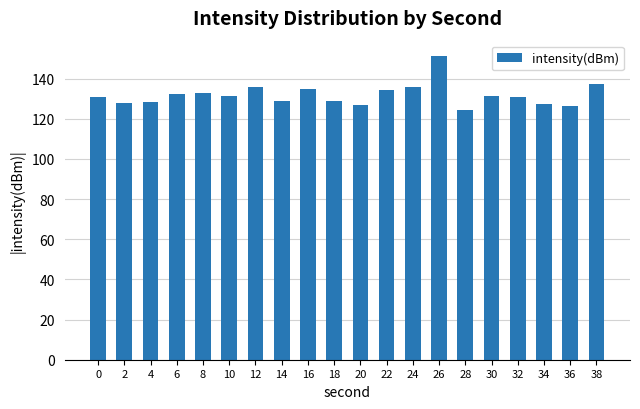

Which label corresponds to the largest value in the chart?

26